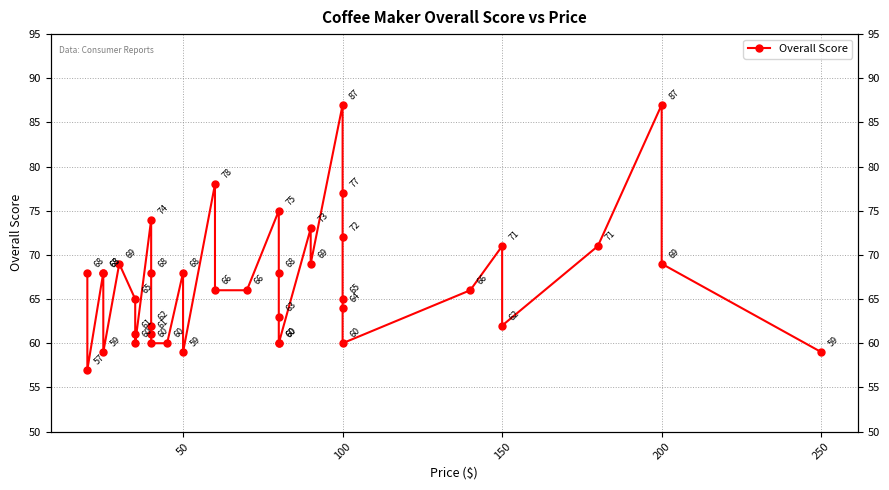

True or false: the data shows 92 at 100.

False